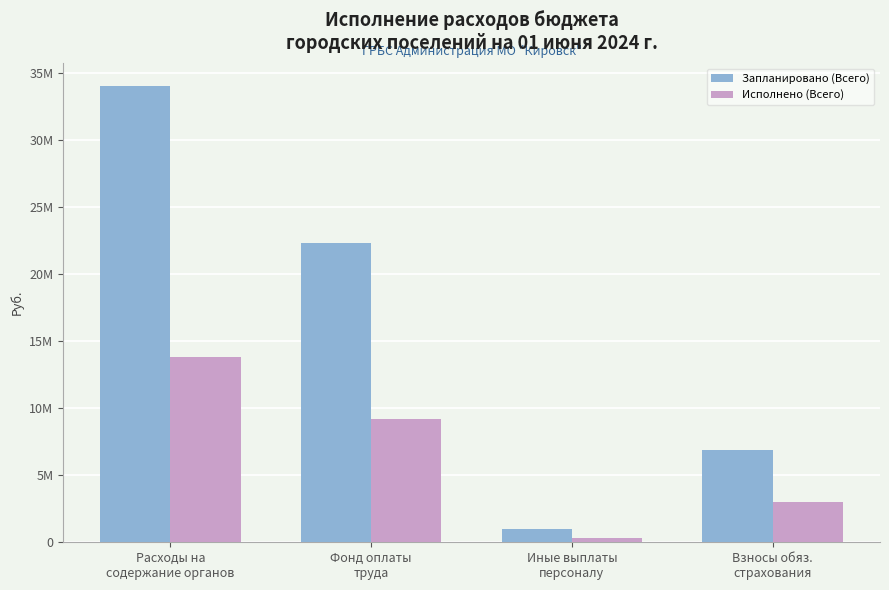

At which label does Запланировано (Всего) reach its minimum?

Иные выплаты
персоналу